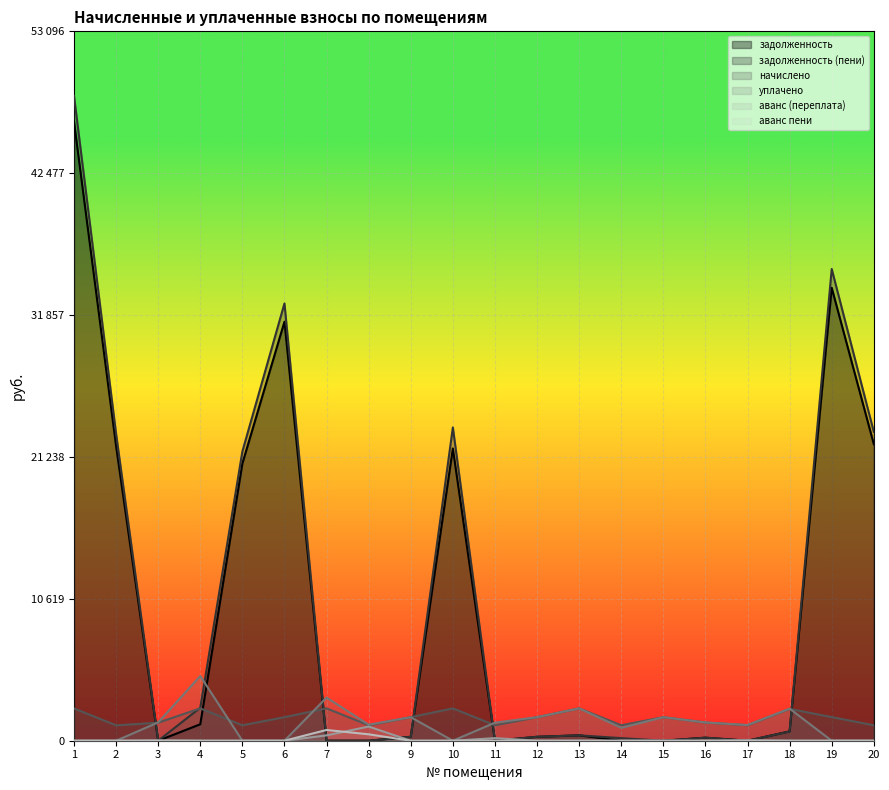

Between which two adjacent categories do задолженность (пени) and уплачено first intersect?

2 and 3